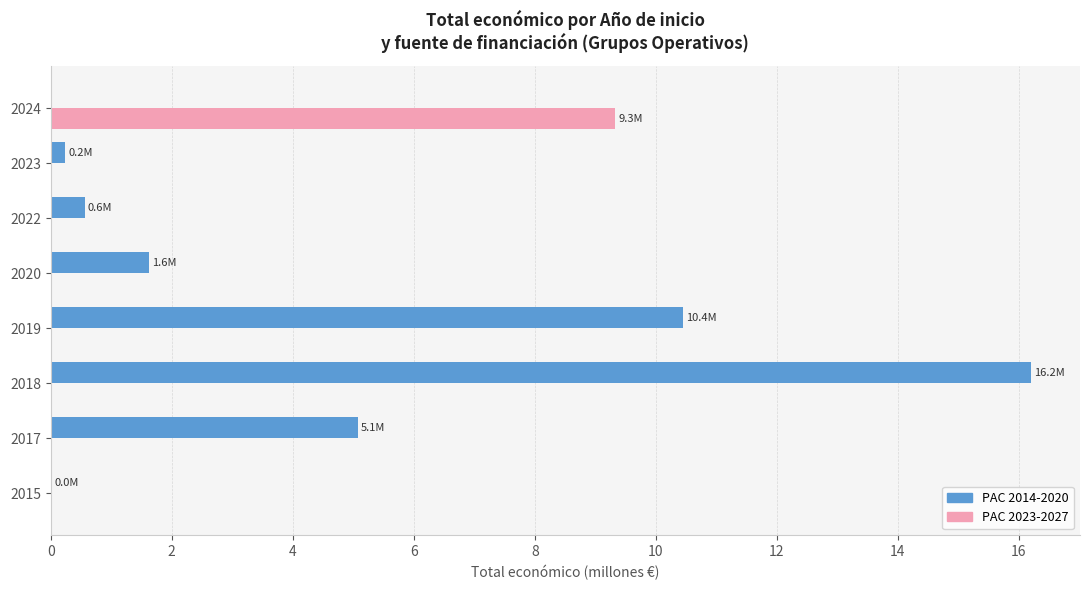

True or false: PAC 2014-2020 has a value of 3.0 at 2019.

False